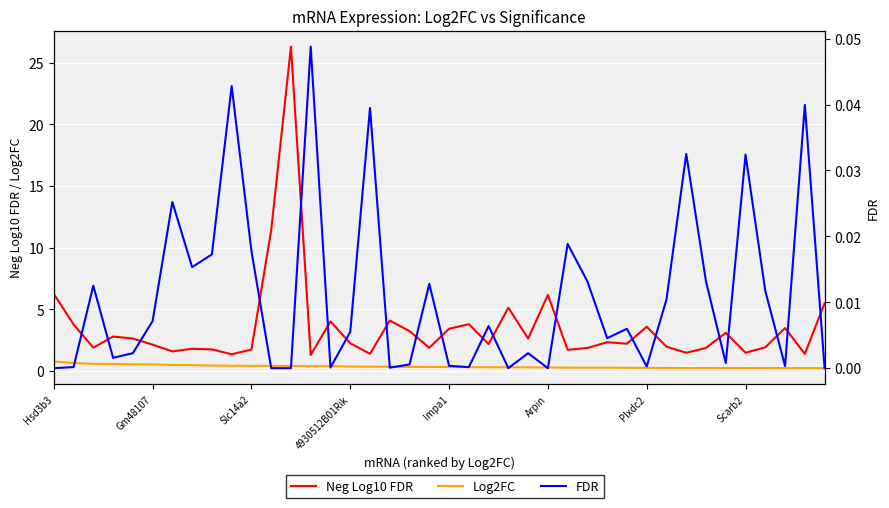

What is the maximum value shown in the chart?

26.3